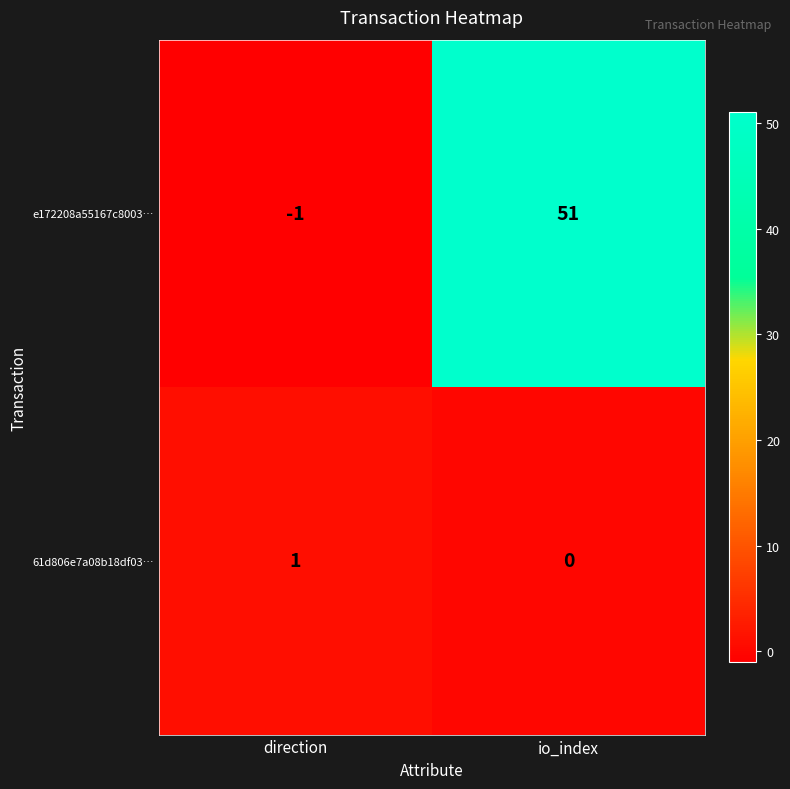

At which label is 61d806e7a08b18df03… closest to 0?

io_index